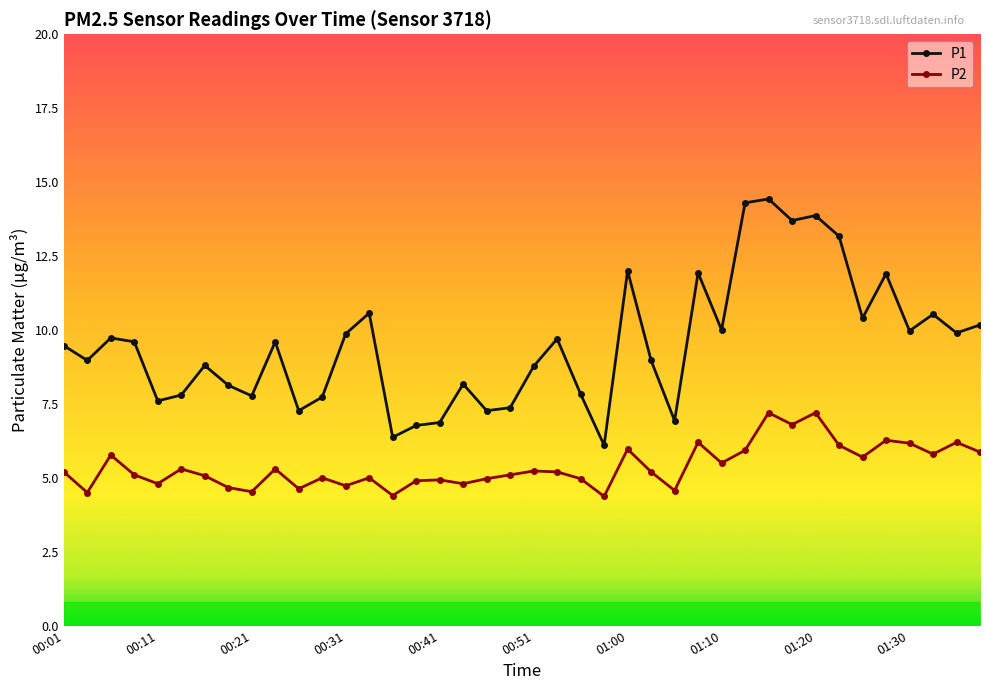

What is the greatest value displayed?

14.4